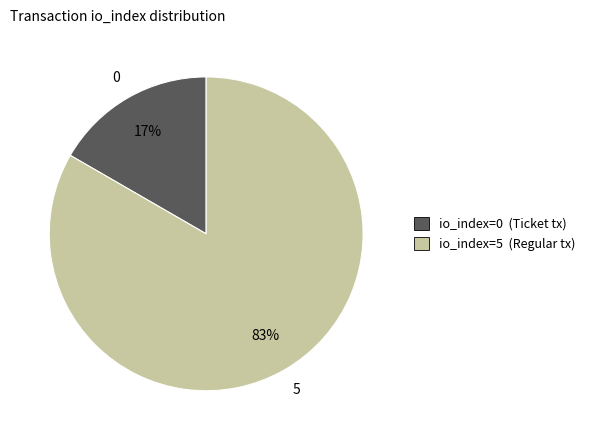

To the nearest percent, what is the average slice percentage?

50%